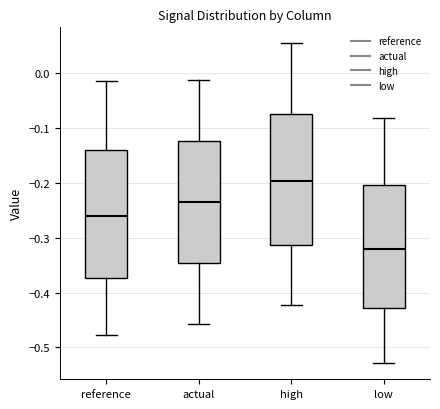

Where does the median line of the box for high sit on the y-axis? The values are not printed on the chart, so give them approximately, as read against the axis.

-0.20